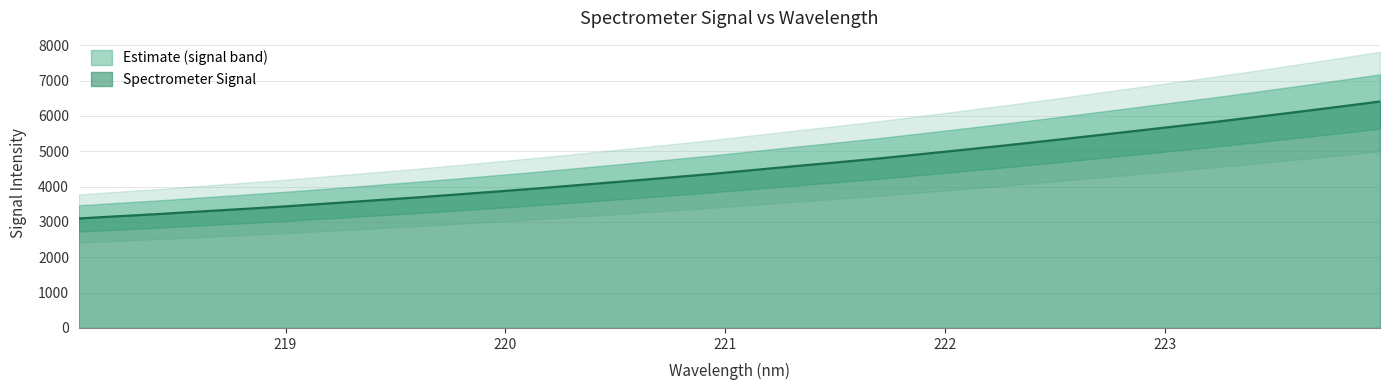

Does the chart display data point markers on the line(s)?

No